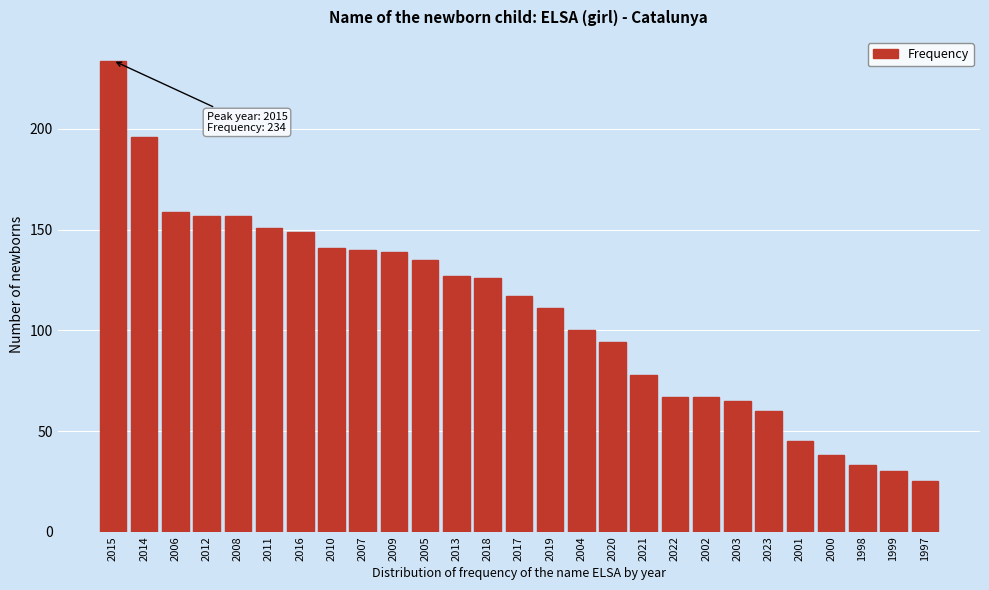

Reading left to right, list all the values displayed in this chart.

2015=234	2014=196	2006=159	2012=157	2008=157	2011=151	2016=149	2010=141	2007=140	2009=139	2005=135	2013=127	2018=126	2017=117	2019=111	2004=100	2020=94	2021=78	2022=67	2002=67	2003=65	2023=60	2001=45	2000=38	1998=33	1999=30	1997=25